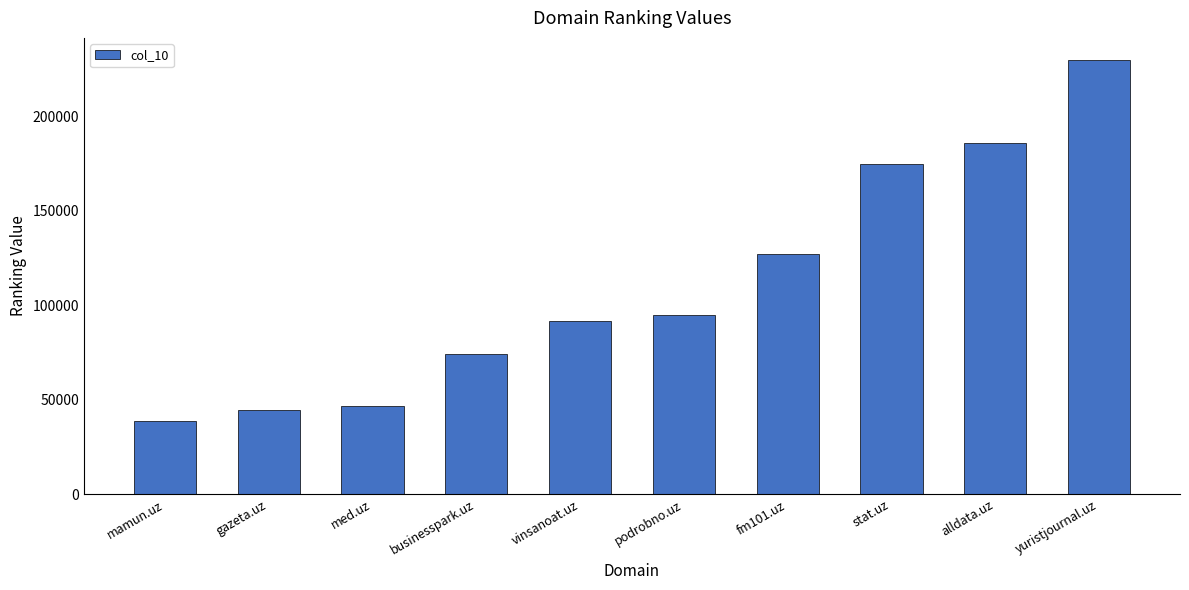

True or false: the data shows 23889 at businesspark.uz.

False